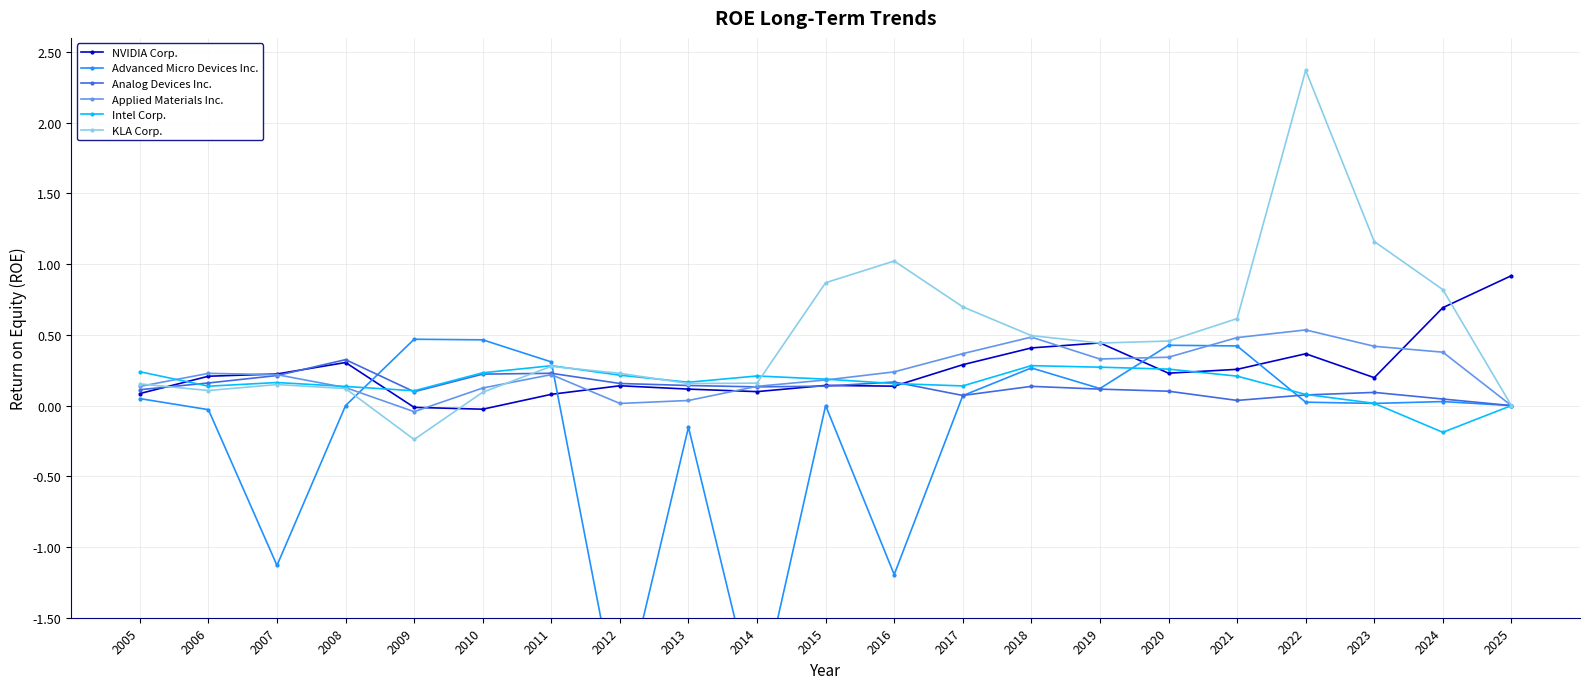

At which category is the sum across all series the highest?

2022